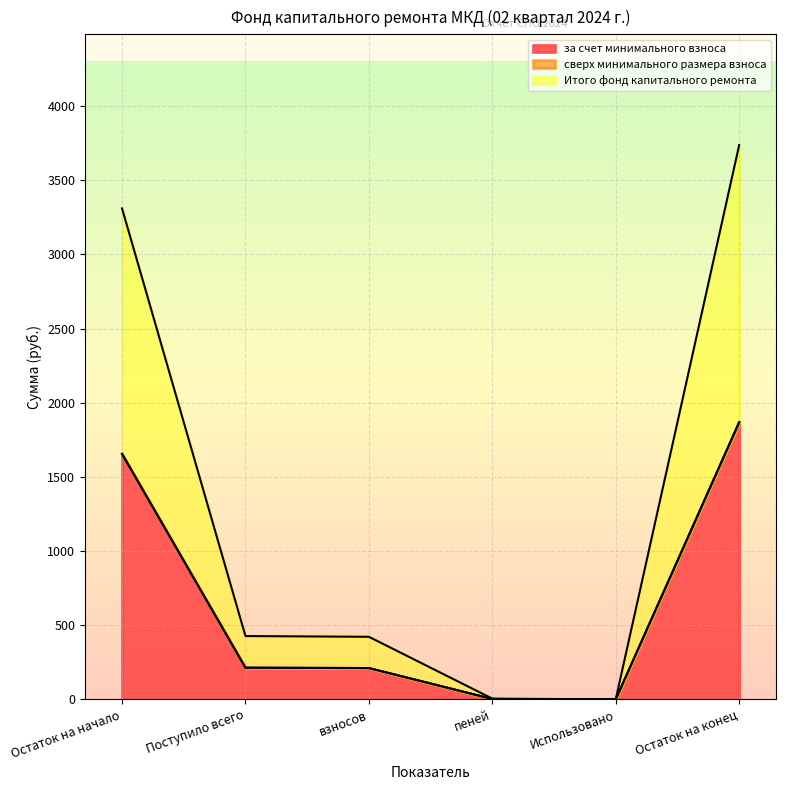

How many lines are shown in the chart?

3